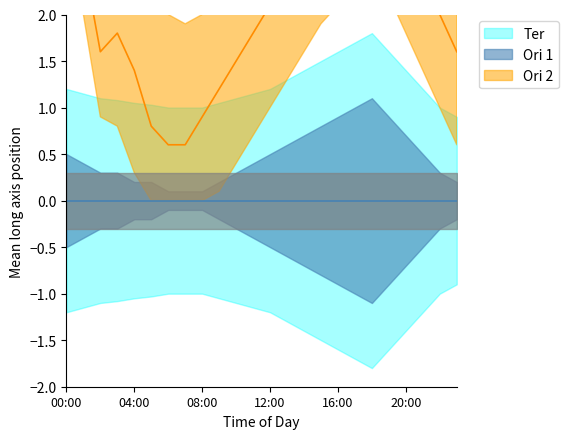

What is the average value?

2.1